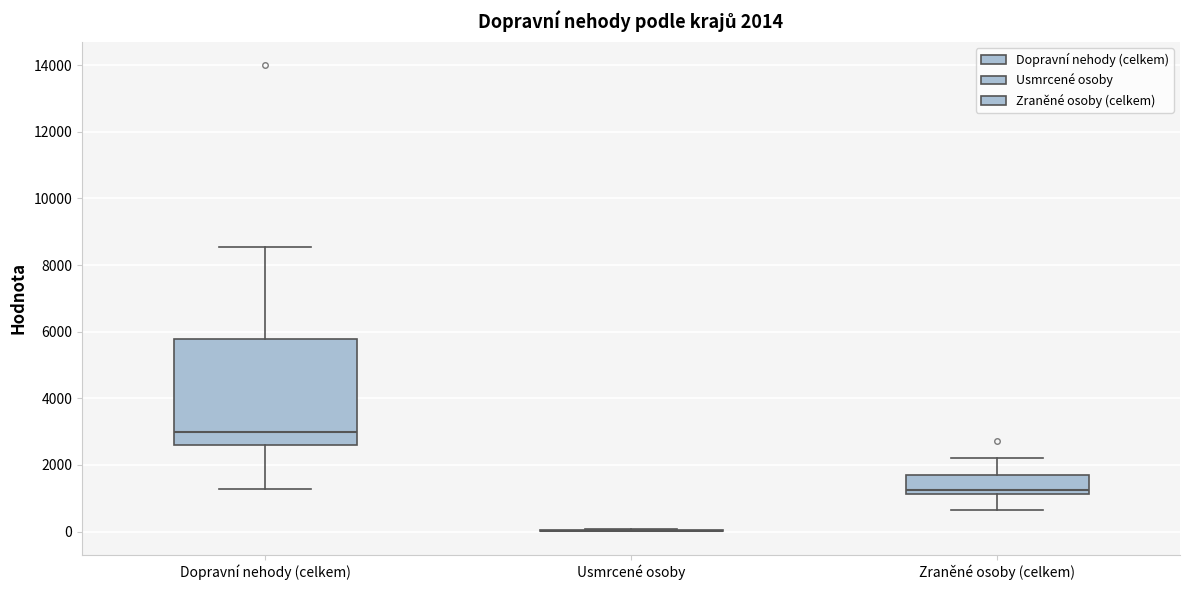

Which box is the tallest, from its lower edge to its upper edge?

Dopravní nehody (celkem)